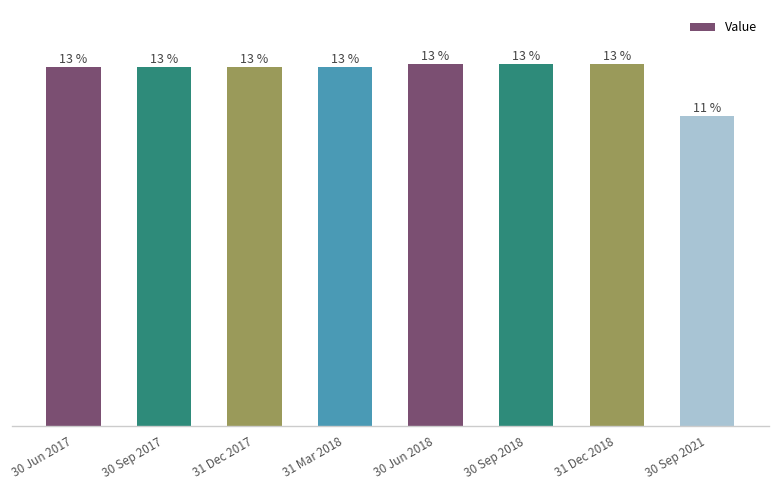

Reading left to right, list all the values displayed in this chart.

55502.6	55502.6	55502.6	55502.6	55952.1	55952.1	55952.1	47963.4